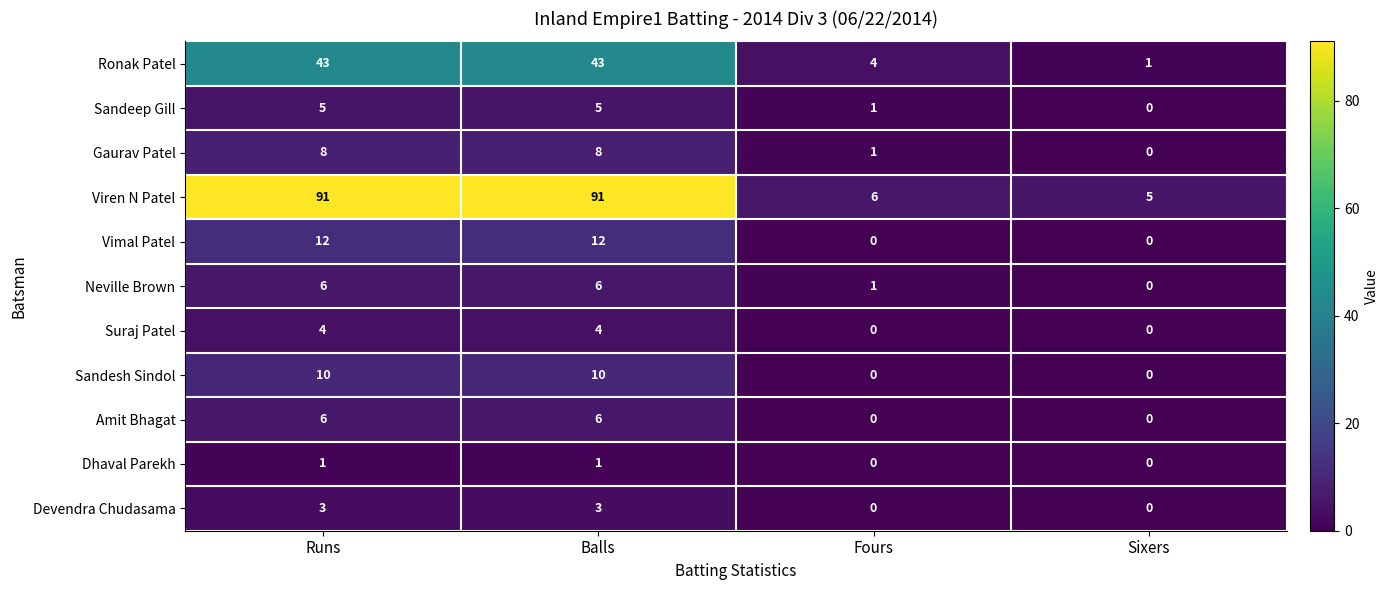

What is the difference between the Sandesh Sindol values at Sixers and Balls?

10